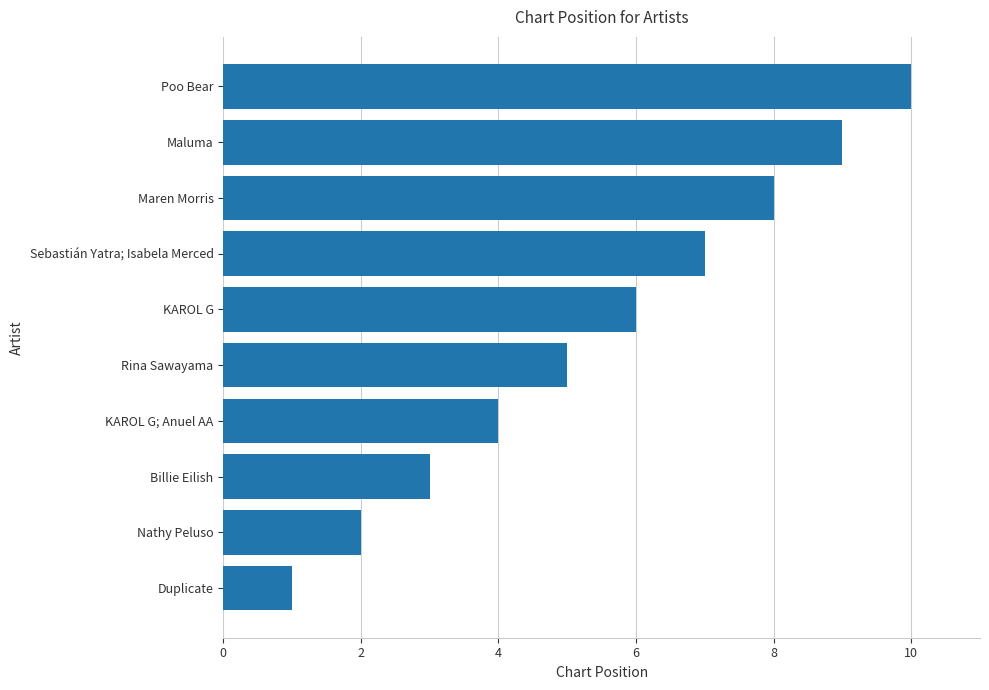

List the labels in order of value, smallest first.

Duplicate, Nathy Peluso, Billie Eilish, KAROL G; Anuel AA, Rina Sawayama, KAROL G, Sebastián Yatra; Isabela Merced, Maren Morris, Maluma, Poo Bear